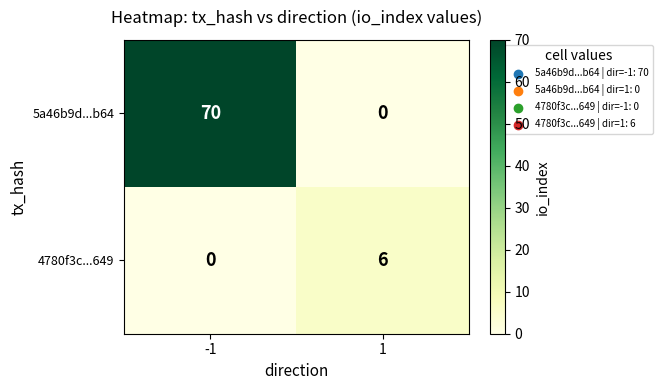

What is the total value across all series at 1?

6